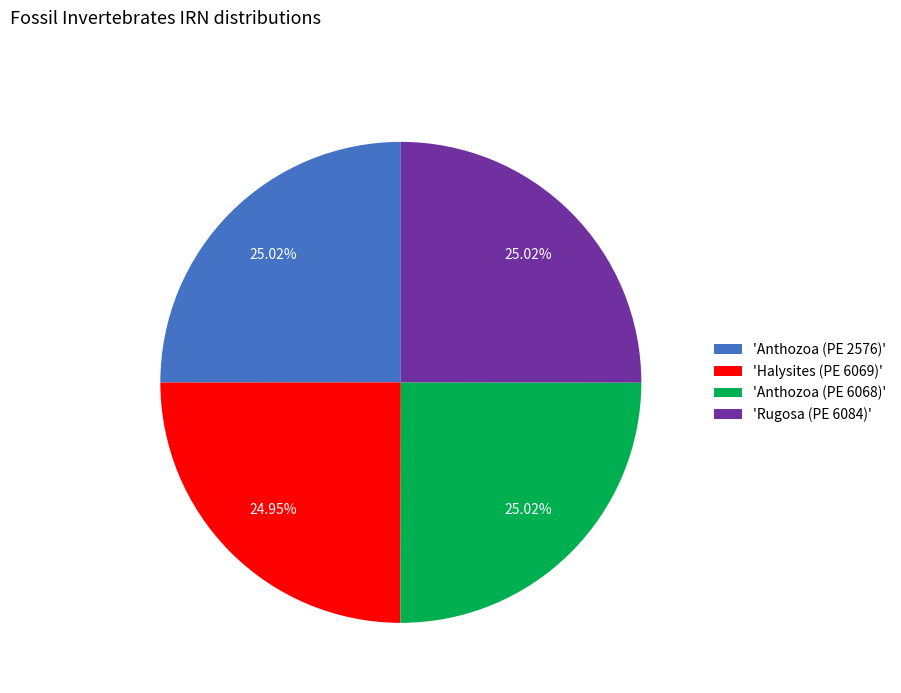

Count the number of slices in the pie.

4